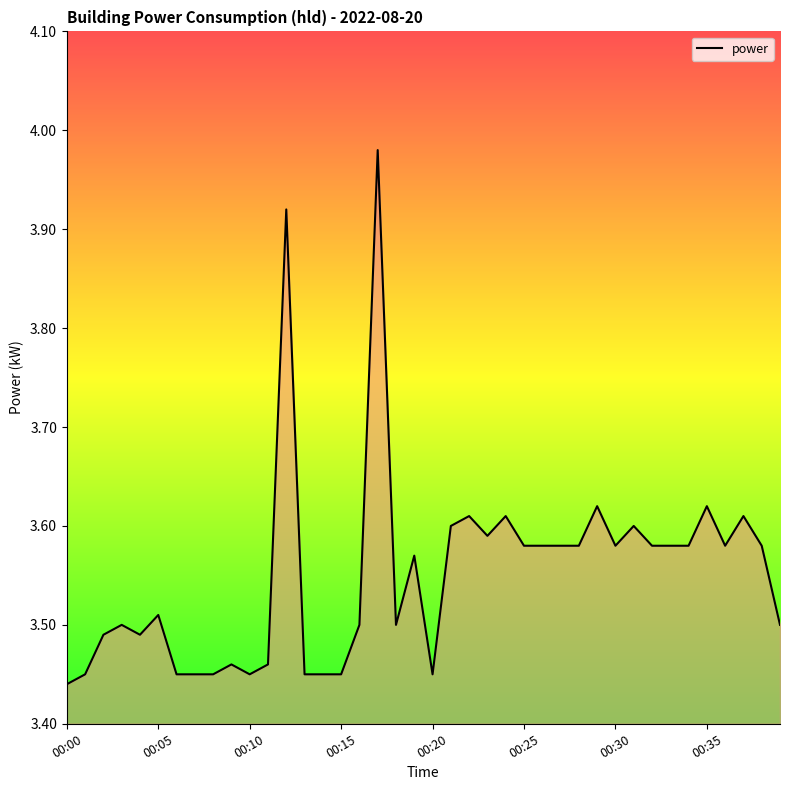

Does the chart have visible grid lines?

No